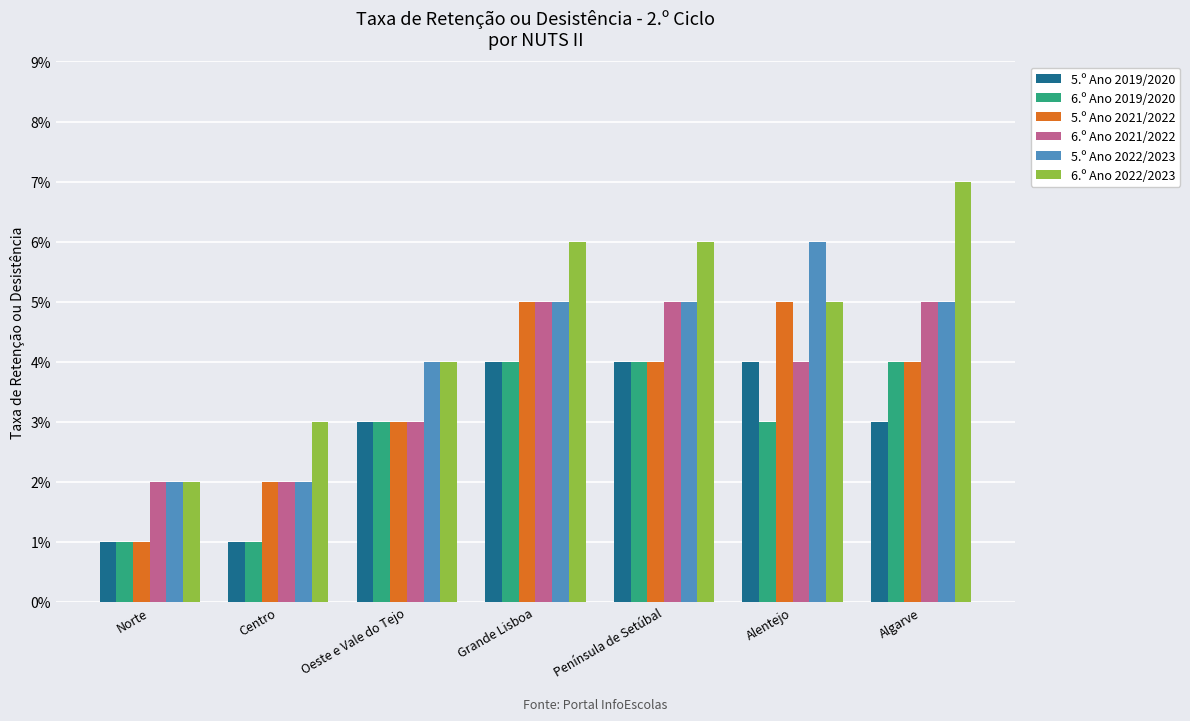

Which series has the widest spread of values?

6.º Ano 2022/2023